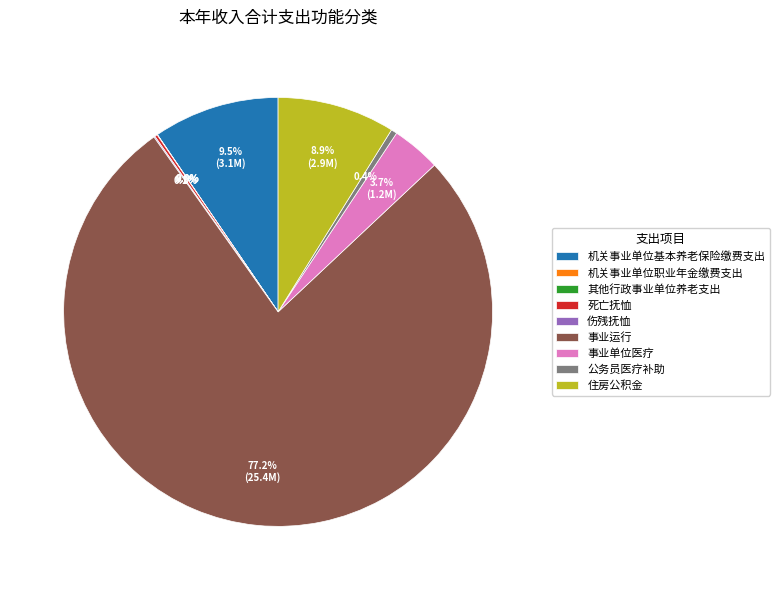

Does 公务员医疗补助 represent more than half of the total?

No